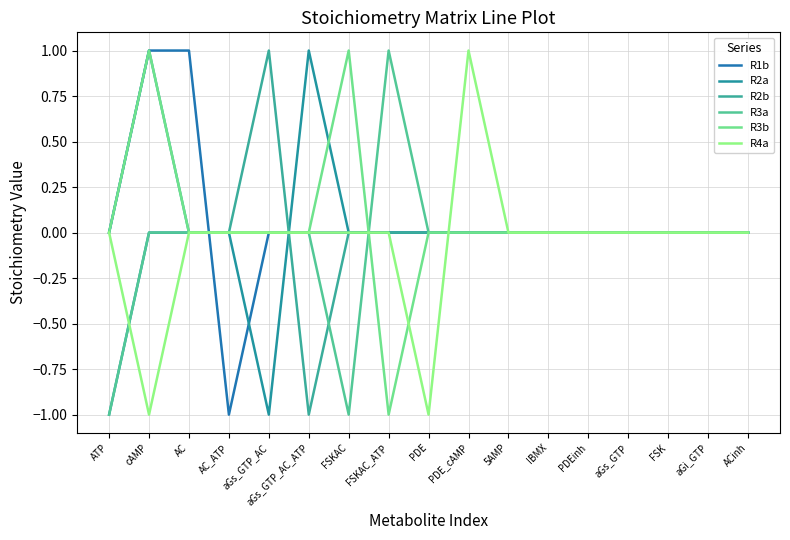

Which series has the widest spread of values?

R1b